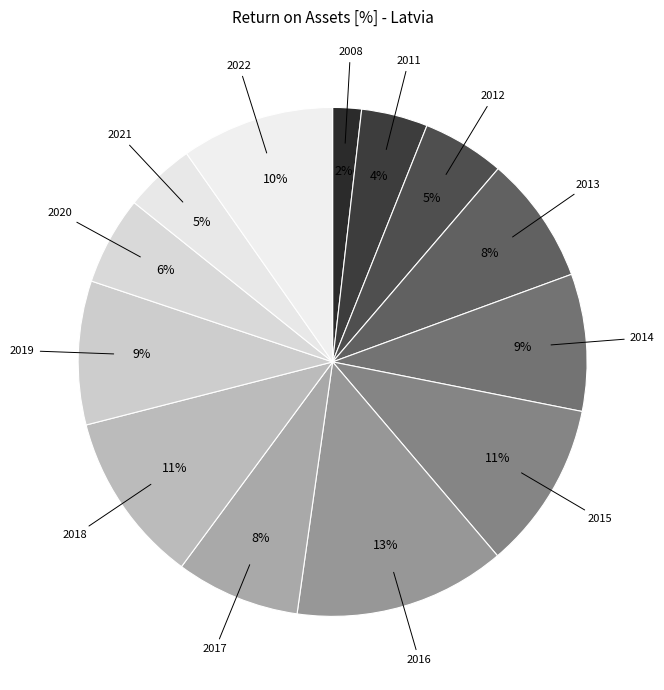

Which slice is the largest?

2016